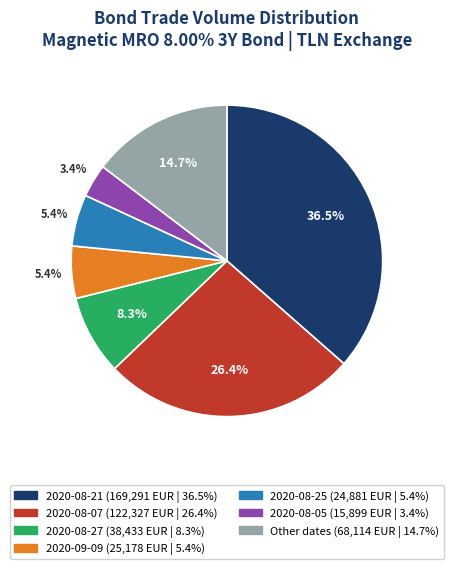

Is there any slice that represents more than half of the pie?

No